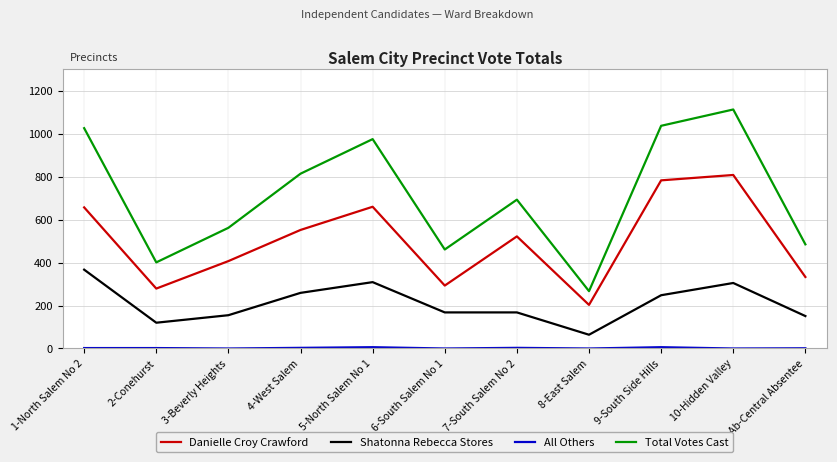

How many distinct data groups are displayed?

4